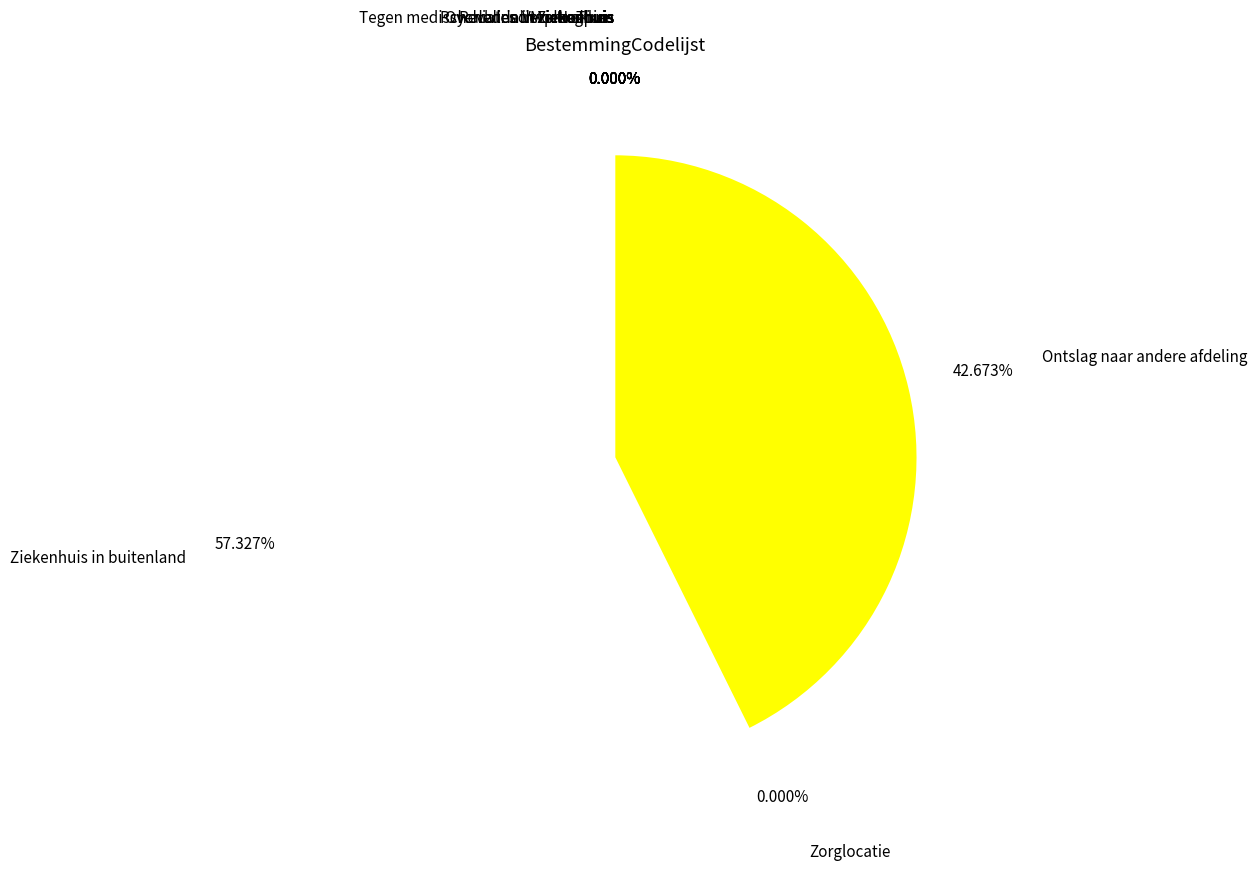

Is there any slice that represents more than half of the pie?

Yes